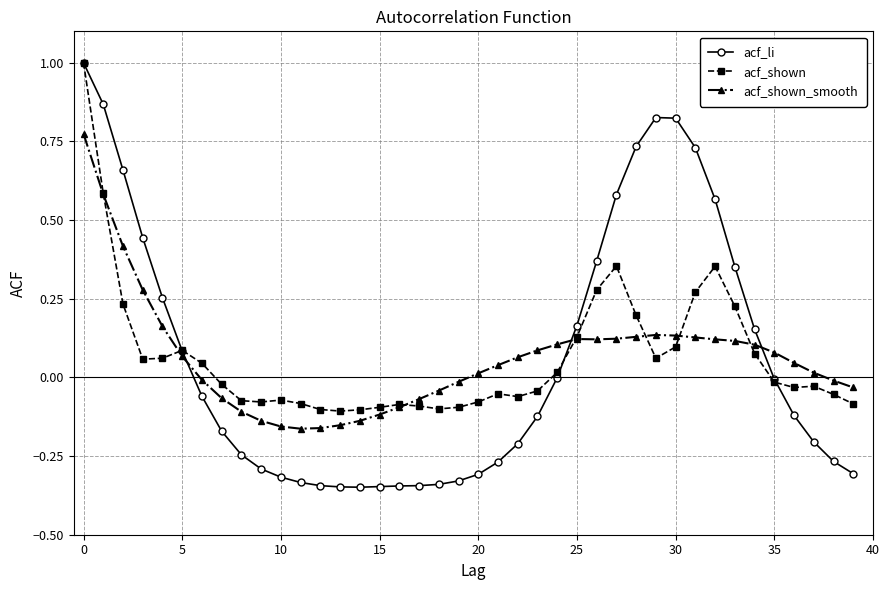

How many values in the acf_shown_smooth series are below 0?

16